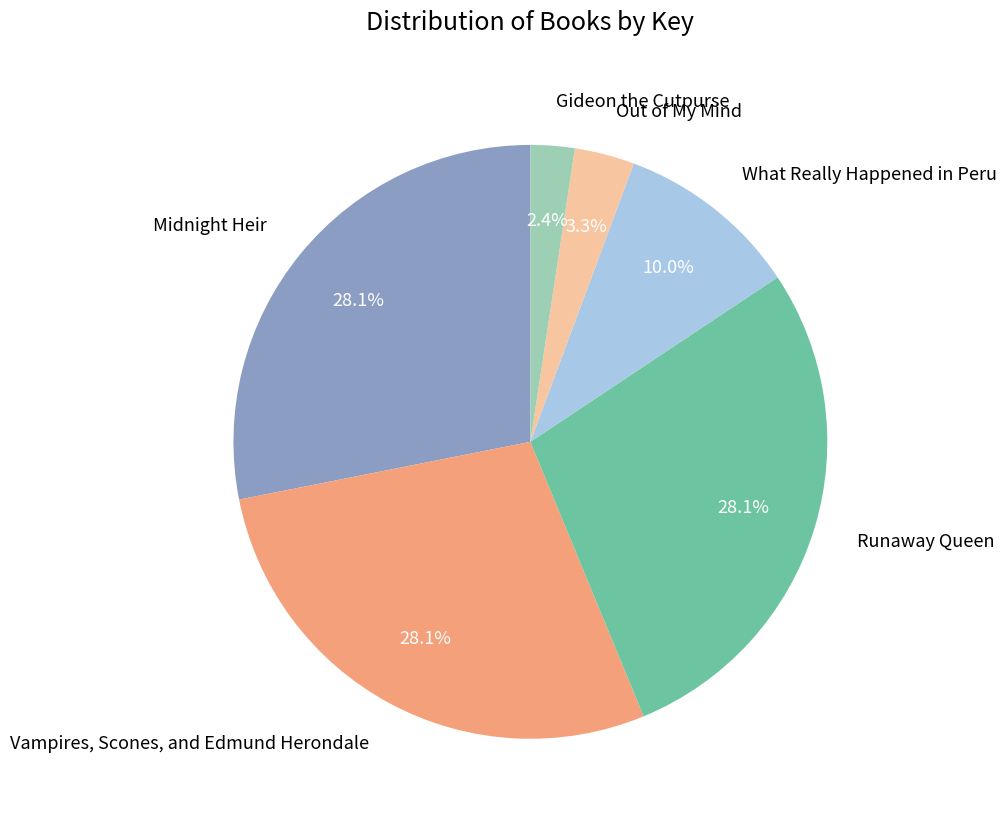

To the nearest percent, what portion does Midnight Heir represent?

28%